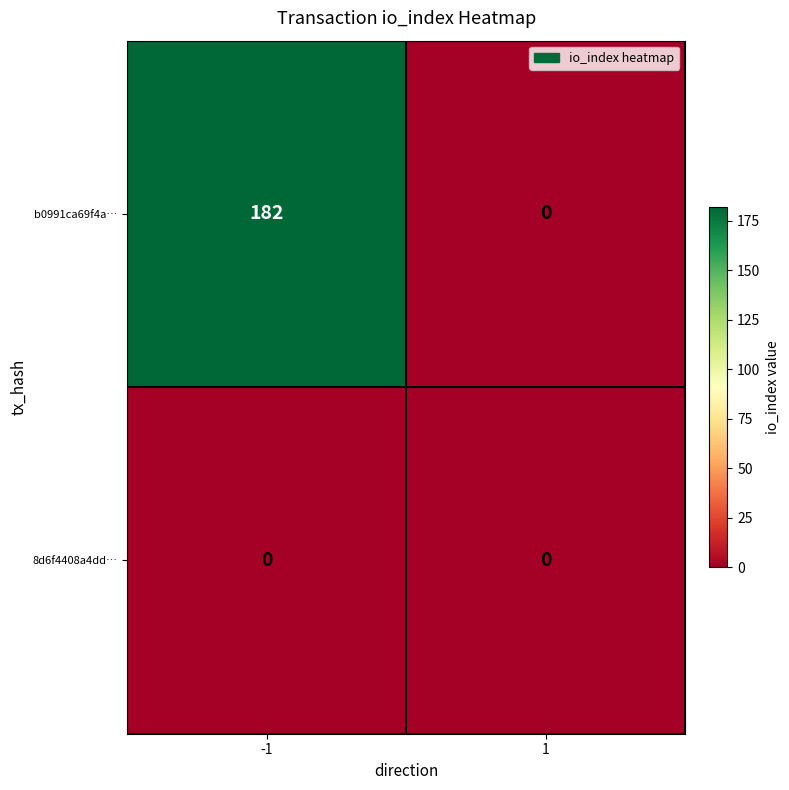

What is the sum of all b0991ca69f4a… values?

182